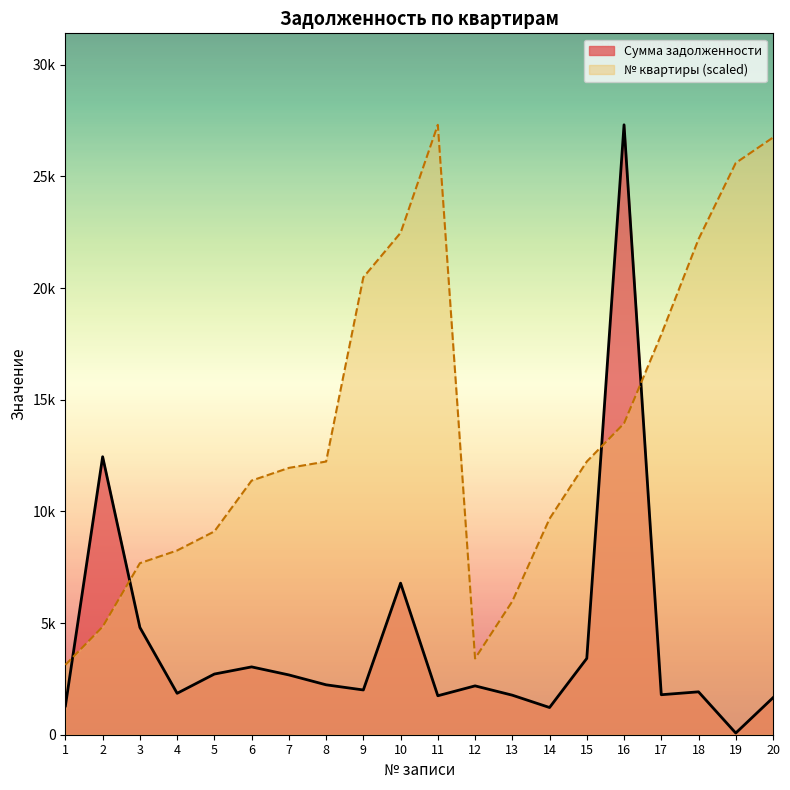

What is the difference between the highest and lowest values at 19?

25527.8